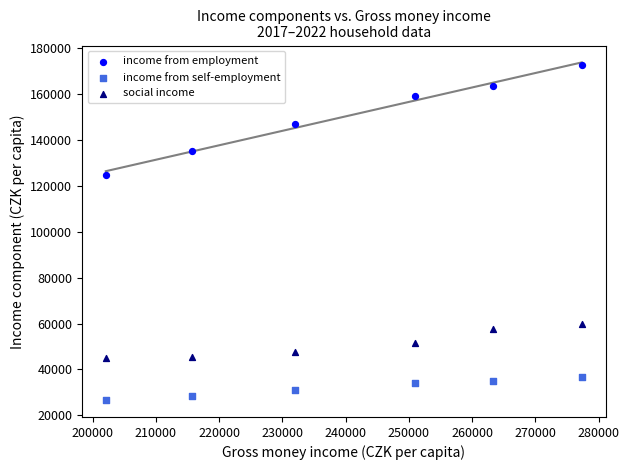

Across all data points, what is the range of Y values (max minus min)?

145975.2